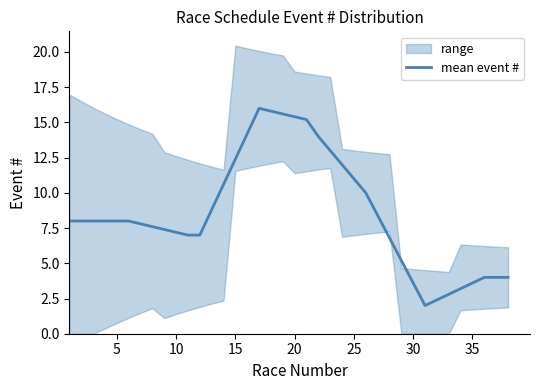

Is it true that mean event # equals 13.1 at 5?

False